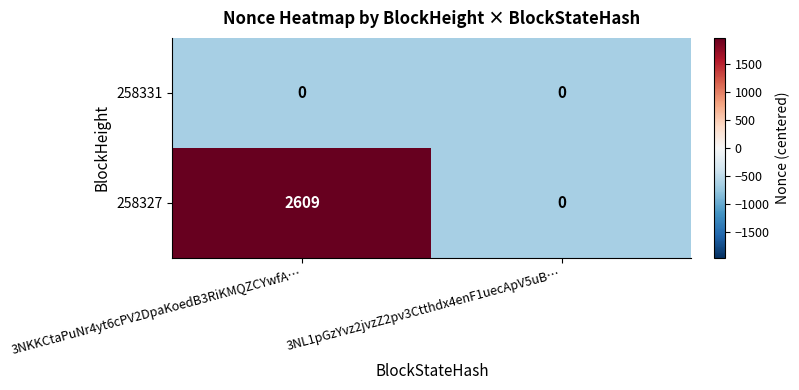

Which series has the widest spread of values?

258327